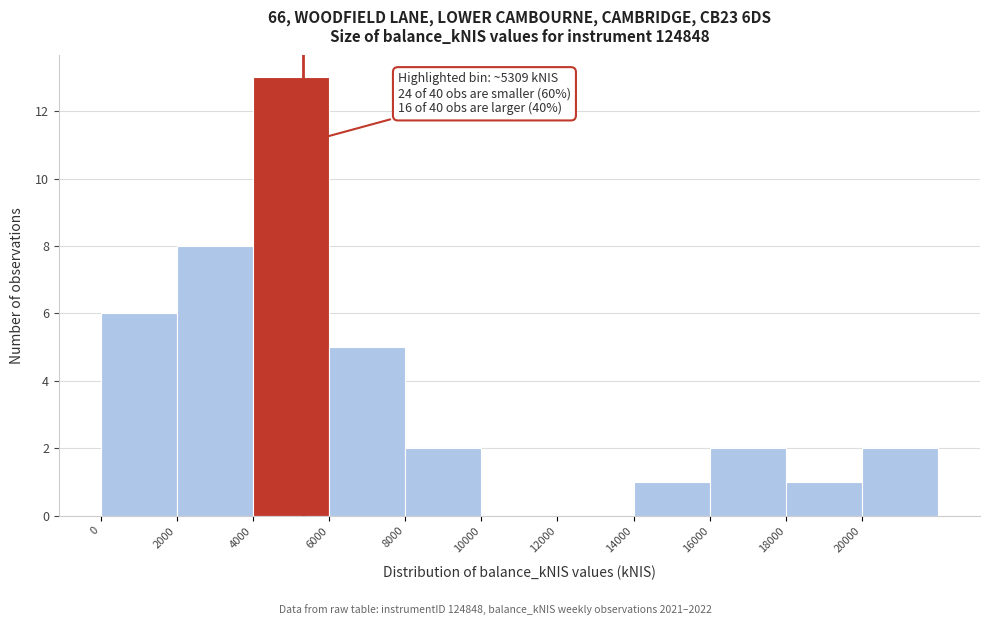

Which range on the x-axis has the tallest bar?

4000 to 6000